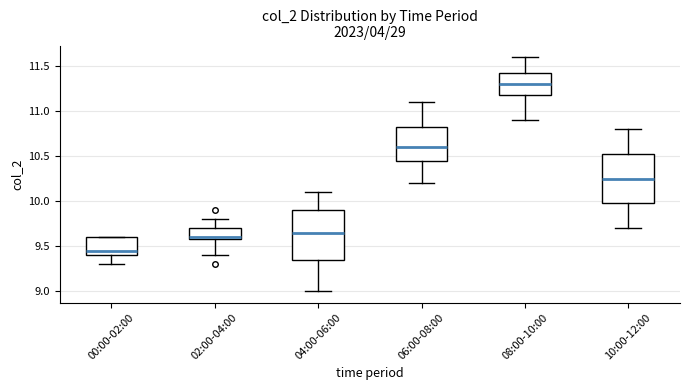

Reading left to right, transcribe this box plot: for each box, give where its median line is, the range the box spans, and where its two whiskers end, as read against the y-axis. The values are not printed on the chart, so give them approximately, as read against the axis.

00:00-02:00: median 9.45, box 9.40 to 9.60, whiskers 9.30 to 9.60
02:00-04:00: median 9.60 (just above the box's lower edge), box 9.60 to 9.70, whiskers 9.40 to 9.80
04:00-06:00: median 9.65, box 9.35 to 9.90, whiskers 9.00 to 10.10
06:00-08:00: median 10.60, box 10.45 to 10.85, whiskers 10.20 to 11.10
08:00-10:00: median 11.30, box 11.20 to 11.45, whiskers 10.90 to 11.60
10:00-12:00: median 10.25, box 10.00 to 10.55, whiskers 9.70 to 10.80